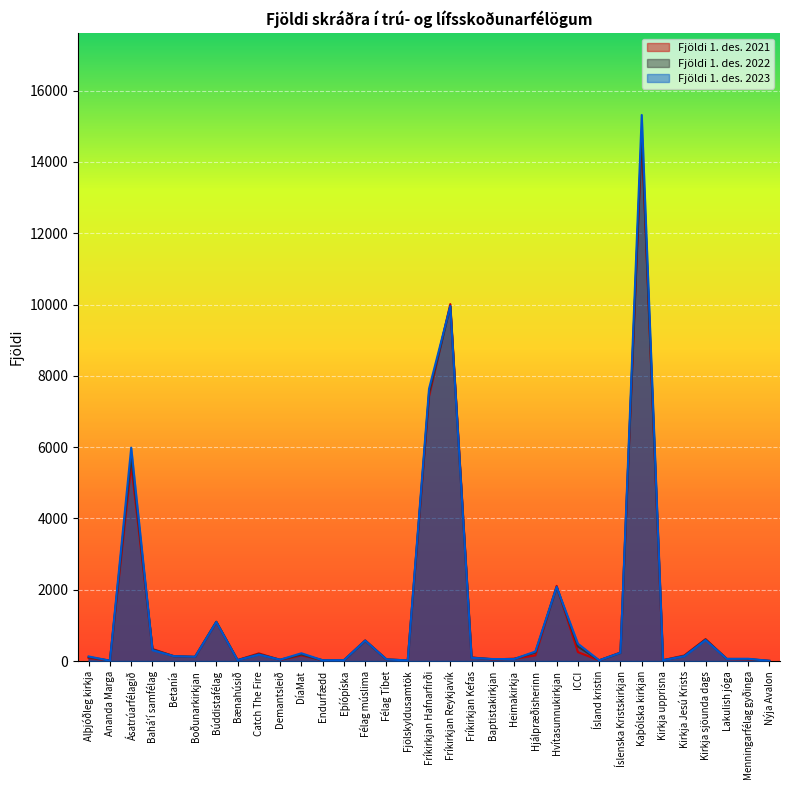

Where is Fjöldi 1. des. 2021 nearest to the value 7371?

Fríkirkjan Hafnarfirði